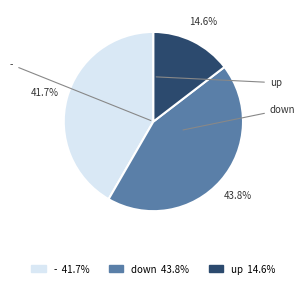

Which slice is the smallest?

up